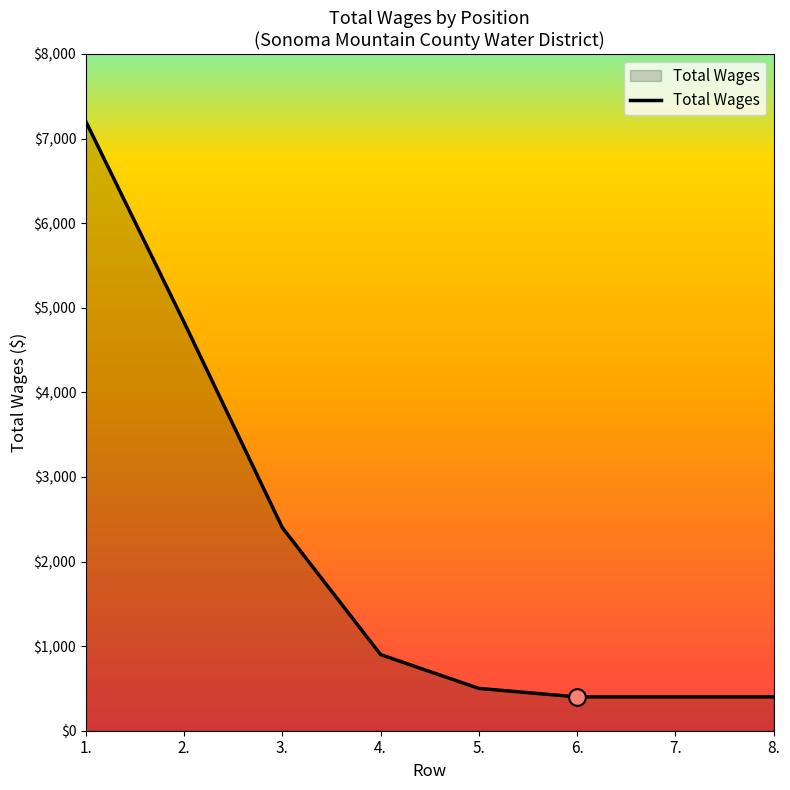

Reading right to left, list all the values displayed in this chart.

400	400	400	500	900	2400	4827	7200